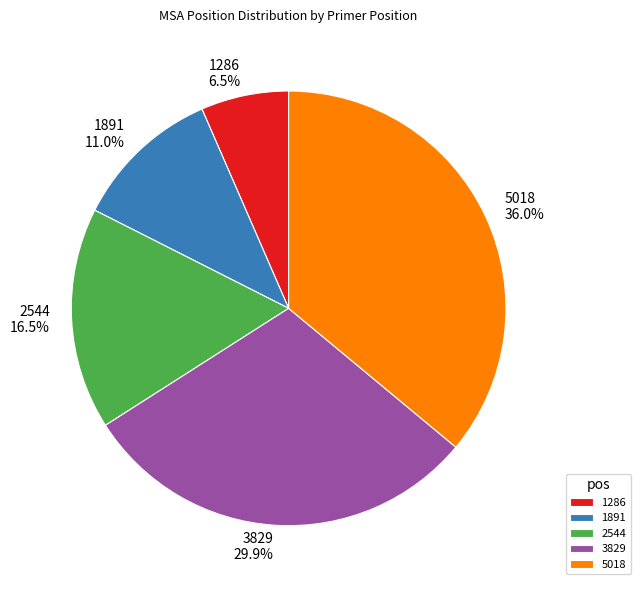

What is the ratio of the value at 3829 to the value at 1286?

4.6